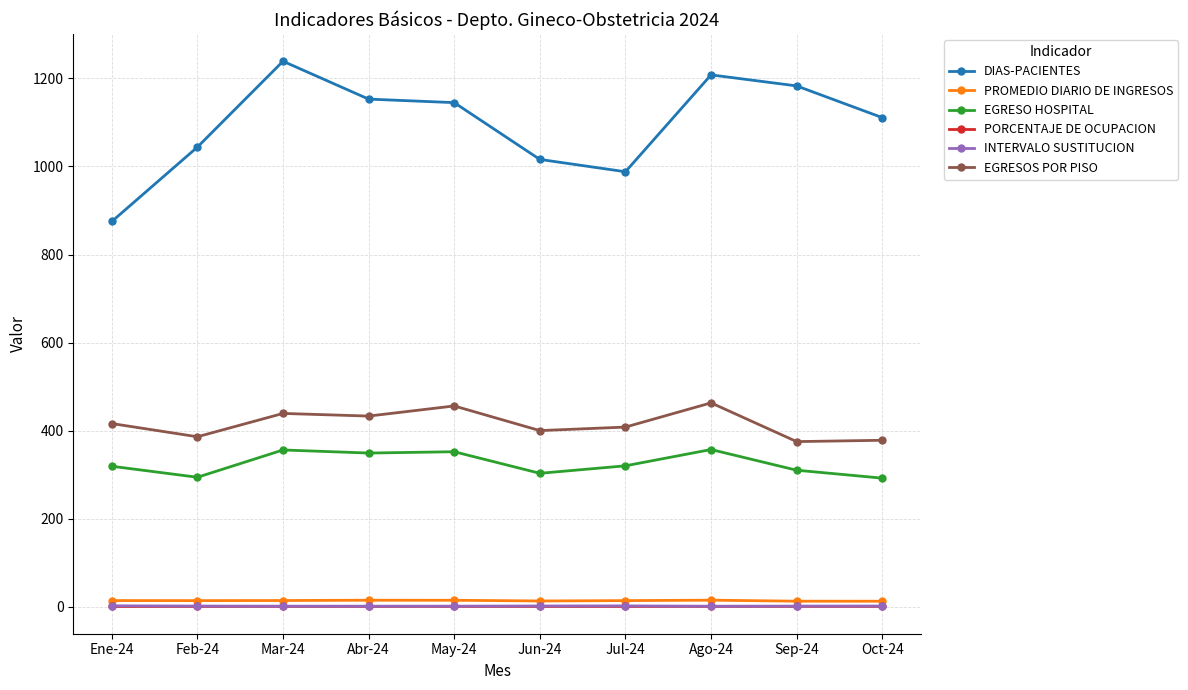

At which label does PROMEDIO DIARIO DE INGRESOS first exceed 13?

Ene-24